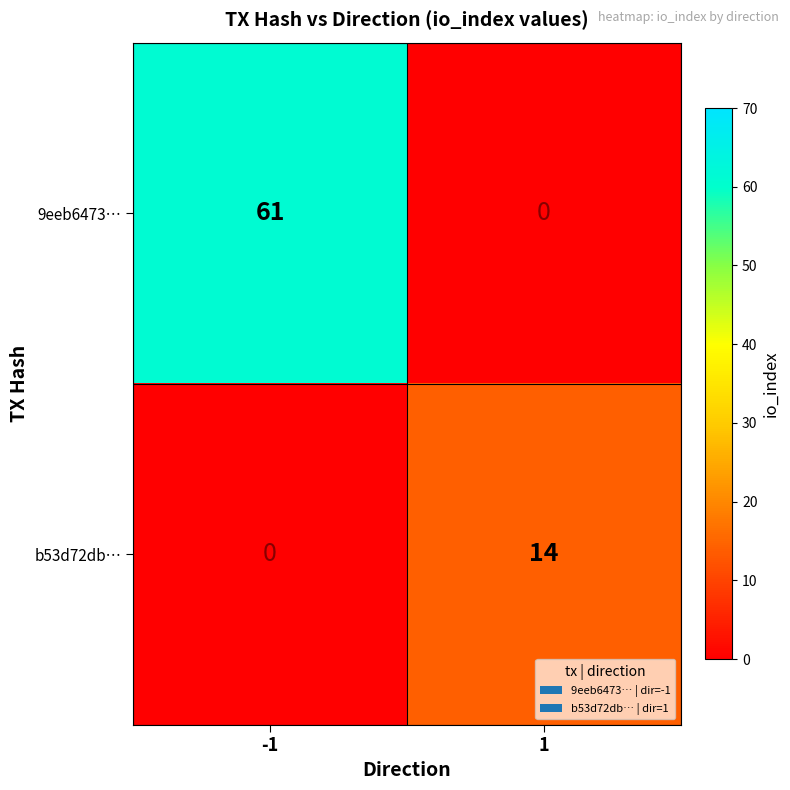

Is the value of 9eeb6473… at -1 greater than the value of b53d72db… at -1?

Yes